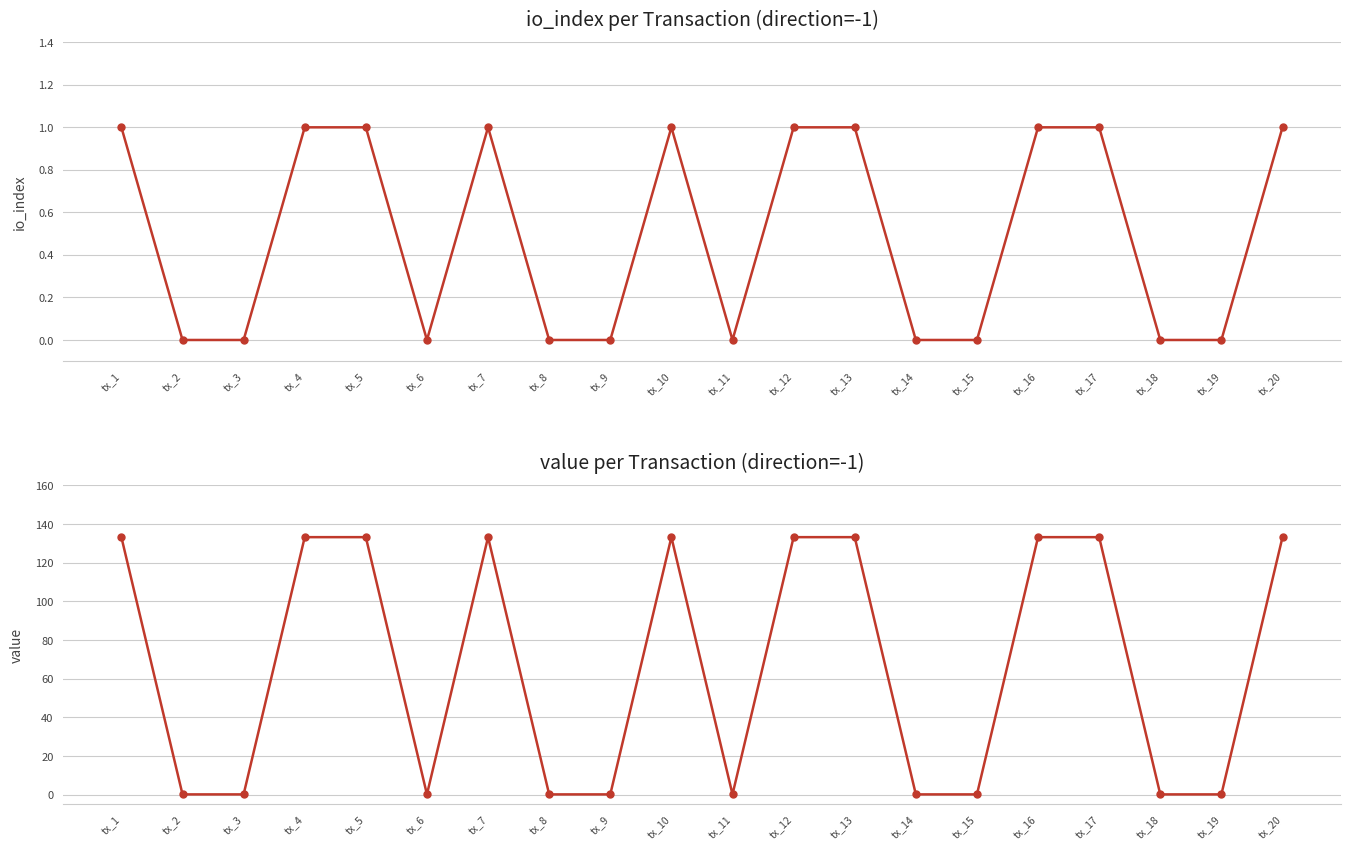

How many io_index values are between 0 and 1?

20